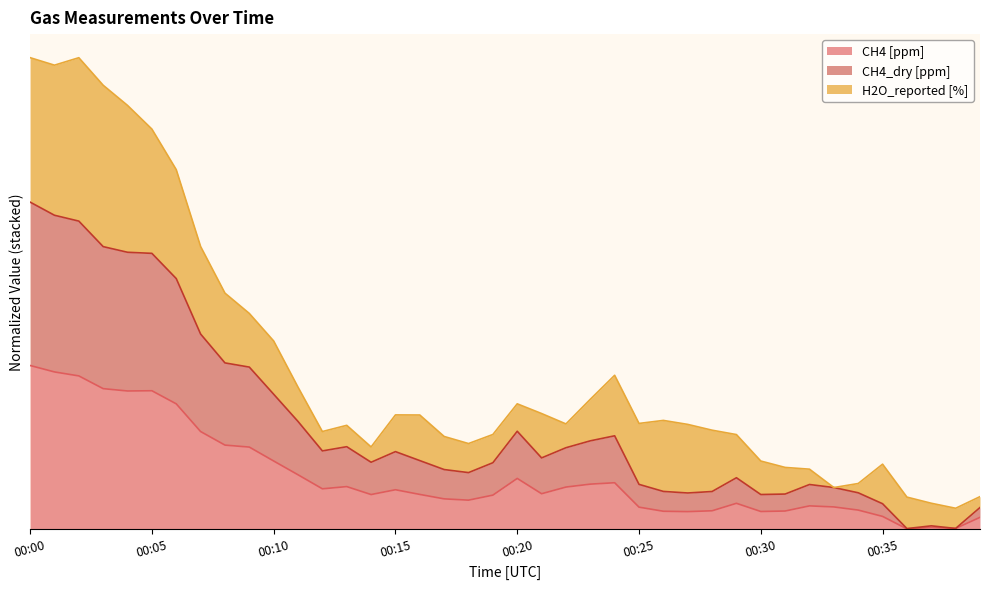

What is the difference between the second highest and second lowest values in the CH4 [ppm] series?

95.8